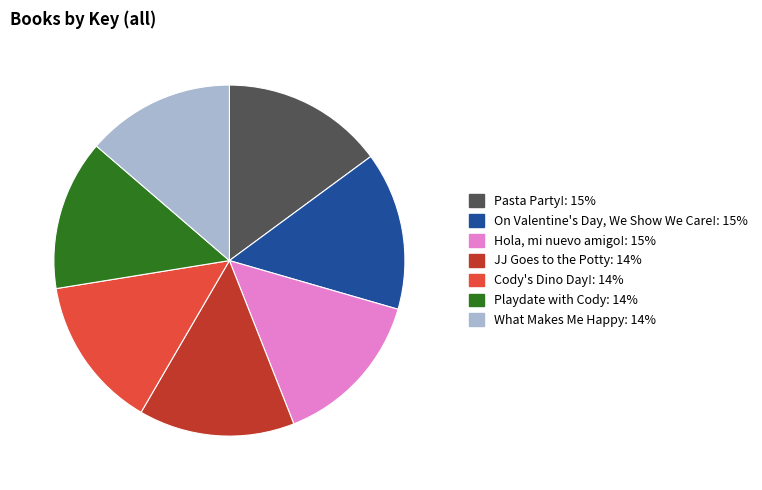

The On Valentine's Day, We Show We Care! slice represents 15% of the pie. True or false?

True